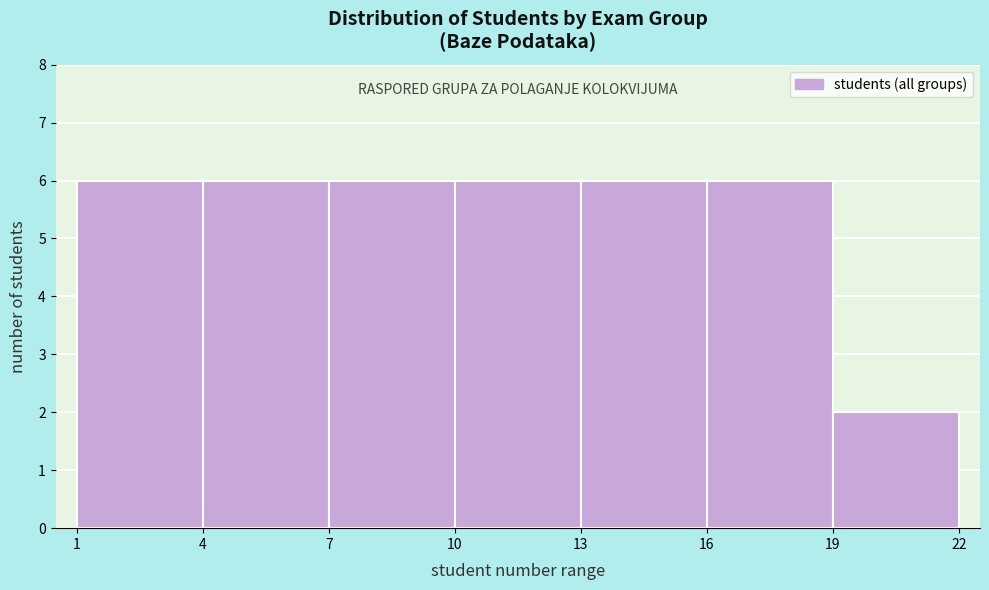

How tall is the bar that spans 13 to 16 on the x-axis? The values are not printed on the chart, so give them approximately, as read against the axis.

6